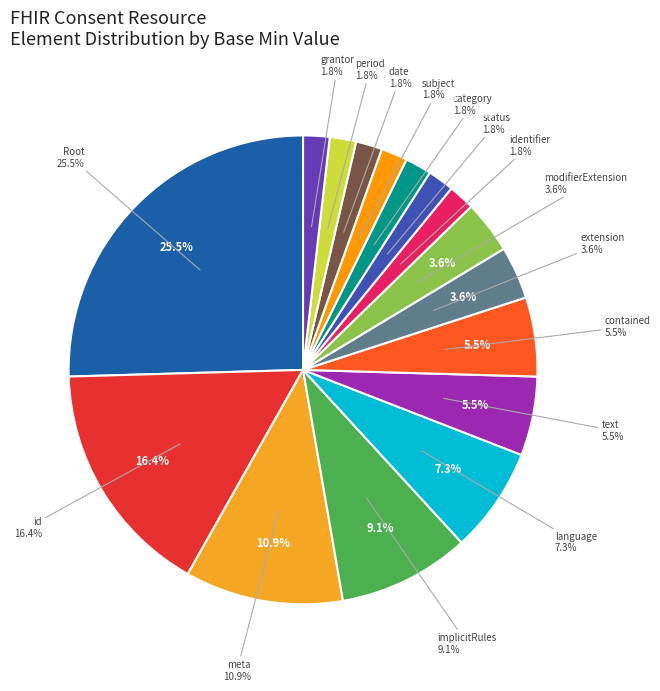

True or false: Consent.category accounts for 2% of the total.

True